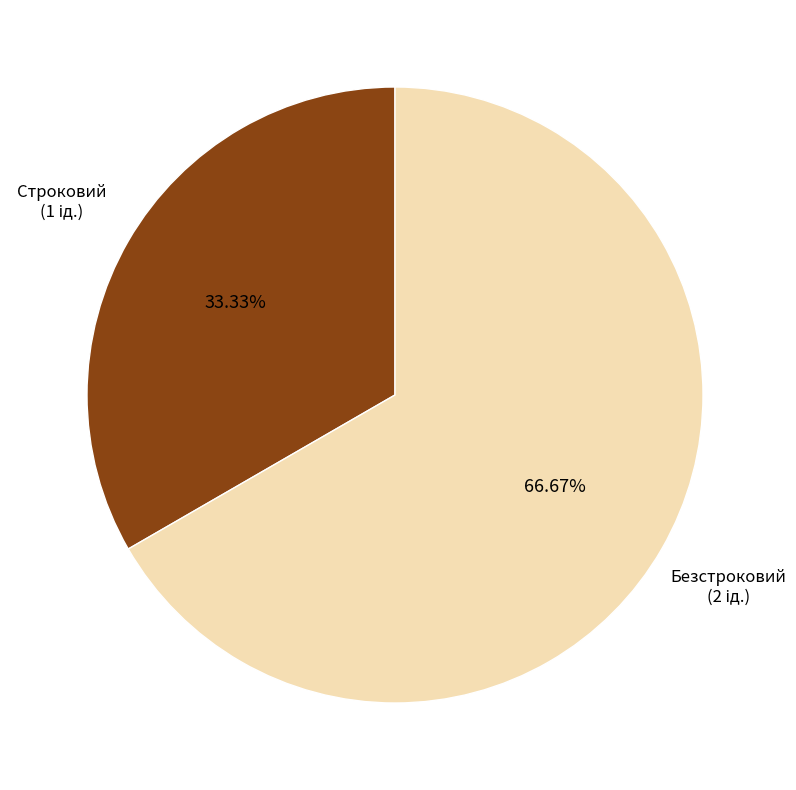

Does any single category account for the majority?

Yes